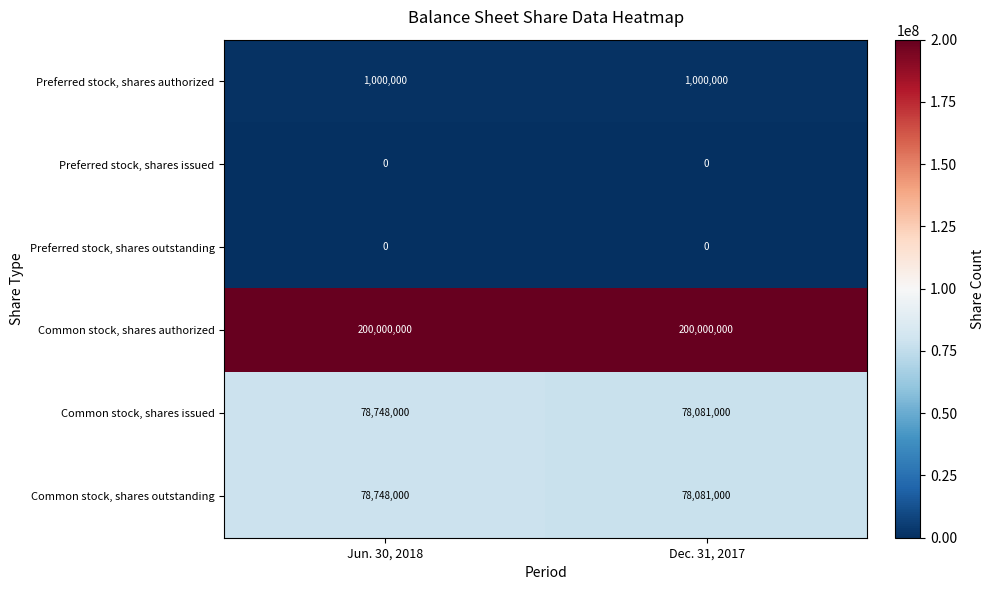

What is the spread (max minus min) of values at Dec. 31, 2017?

200000000